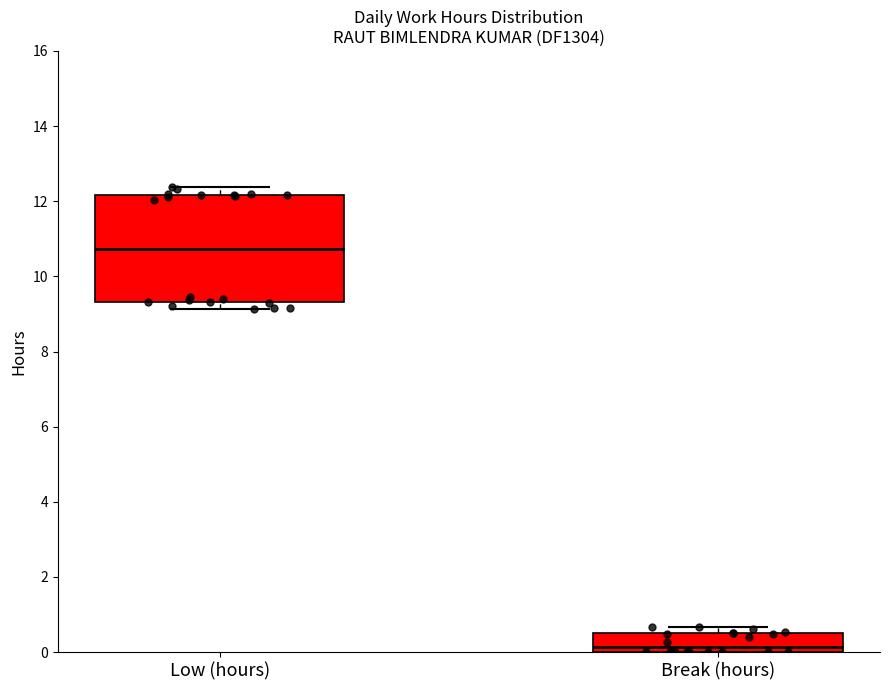

Which has a higher value, 20 or 12?

20